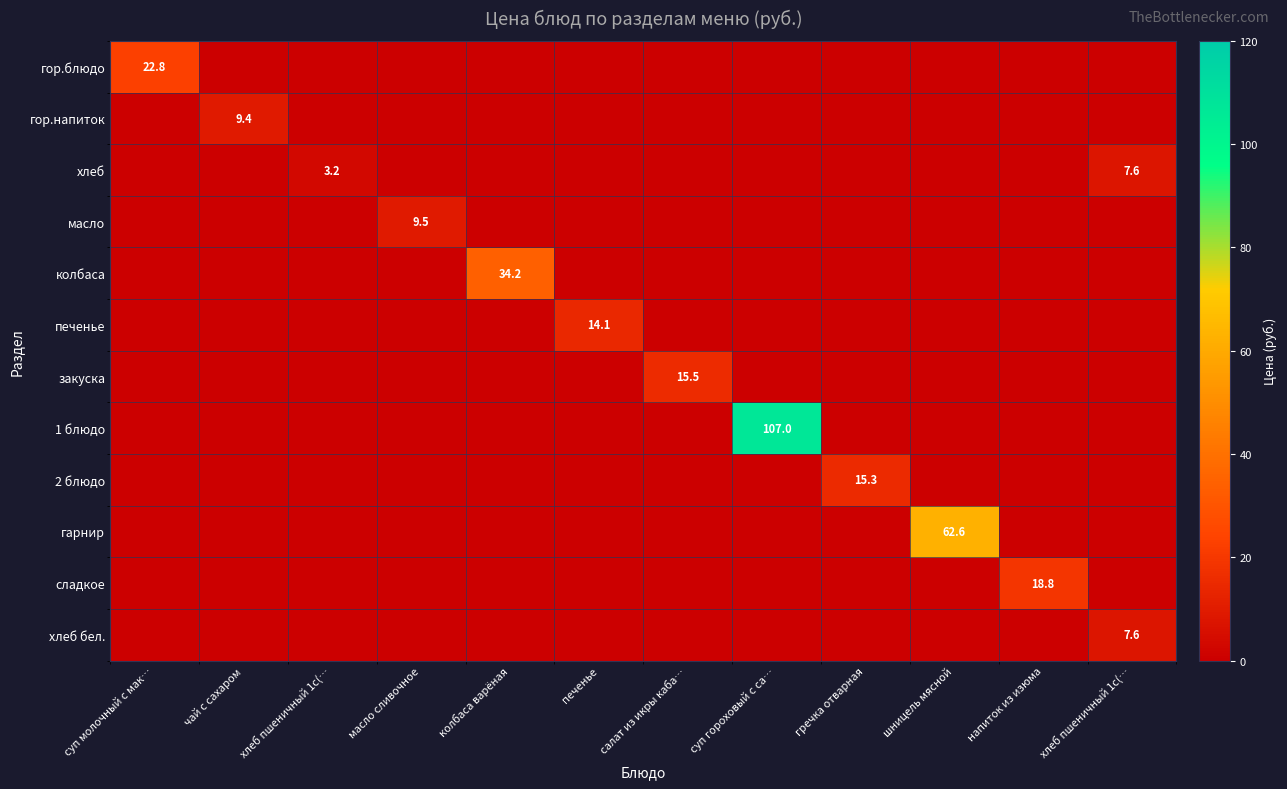

What is the average value of the хлеб series?

0.9